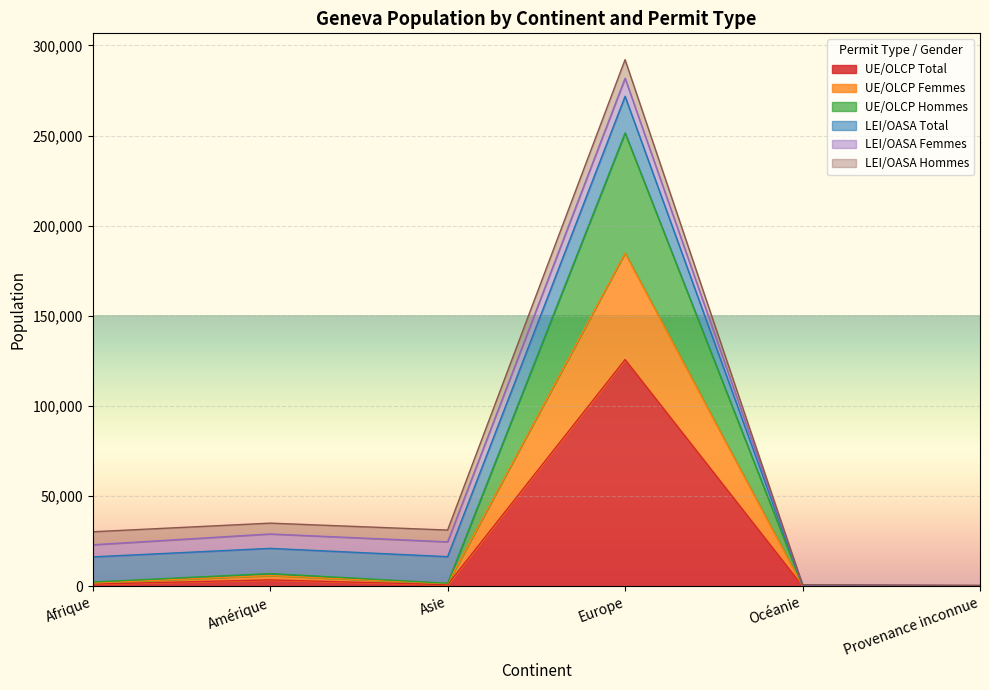

True or false: UE/OLCP Total has more than 0 points higher than both neighbors.

True